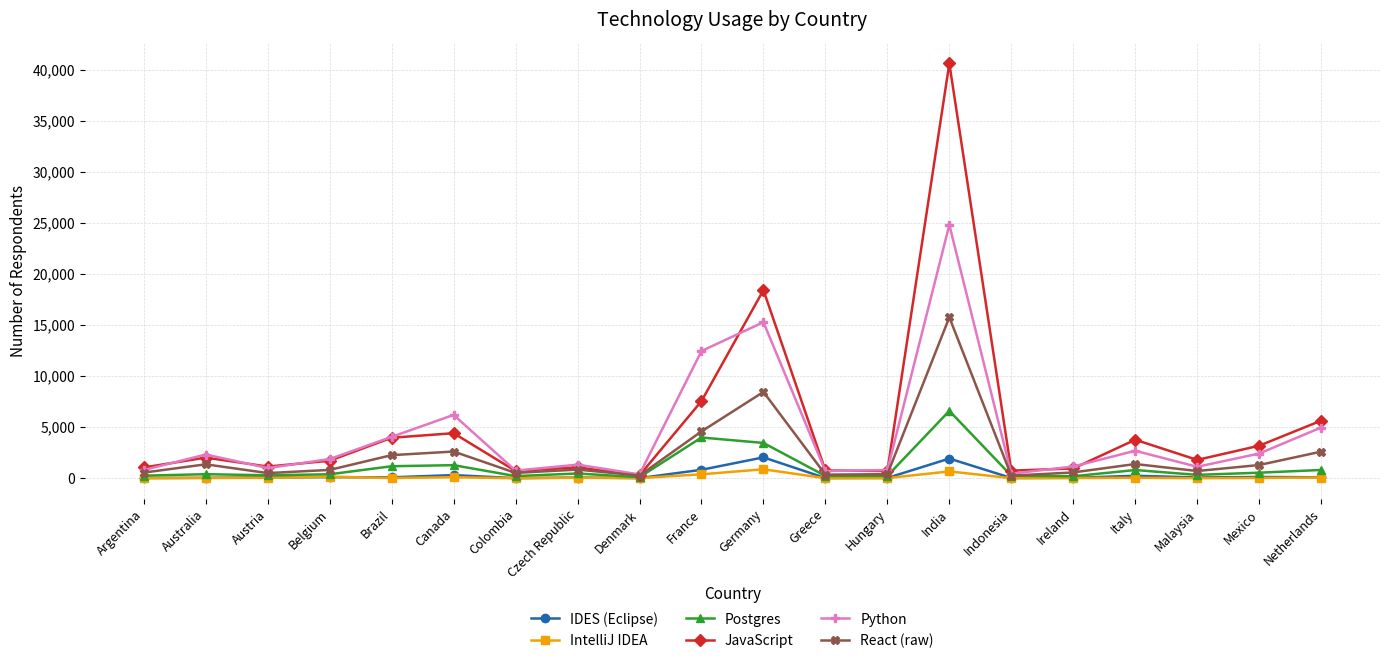

List the series in order of their peak value, highest first.

JavaScript, Python, React (raw), Postgres, IDES (Eclipse), IntelliJ IDEA